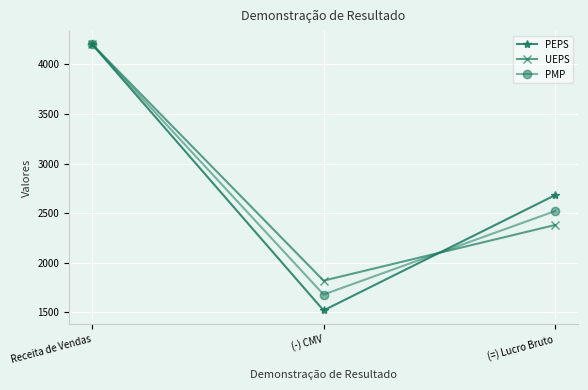

What is the label of the 1st point from the left?

Receita de Vendas